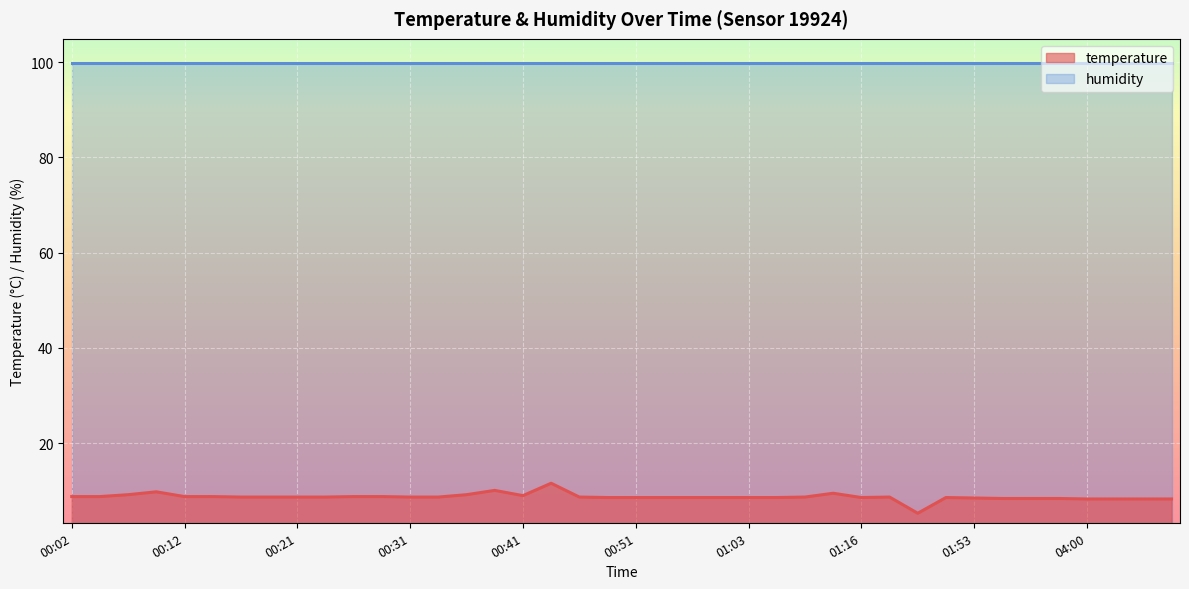

What is the minimum value shown in the chart?

5.3